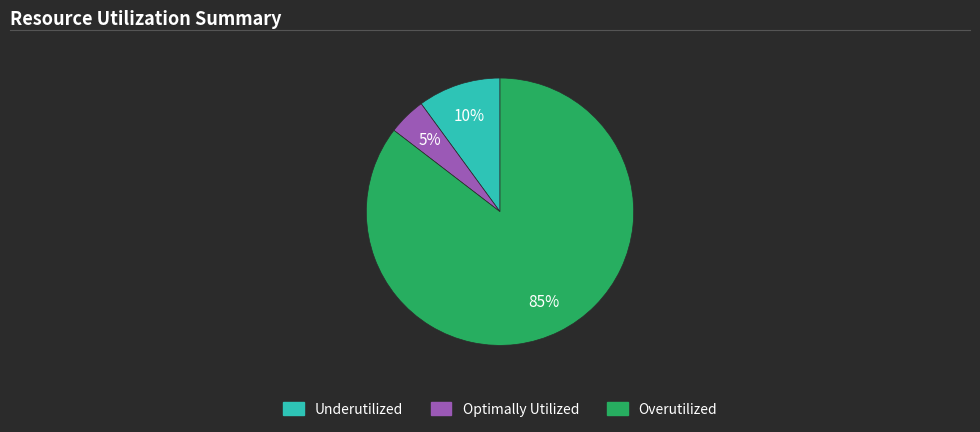

Count the number of slices in the pie.

3